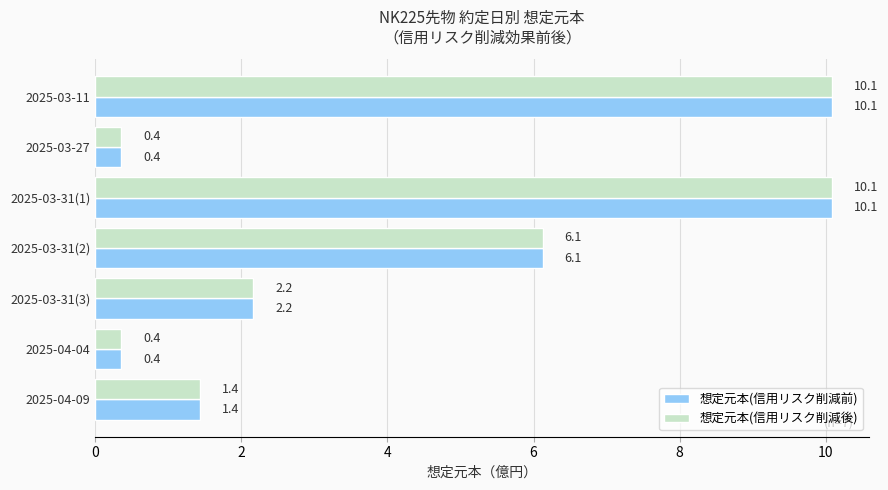

What is the difference between the maximum and minimum values in the 想定元本(信用リスク削減後) series?

9.7